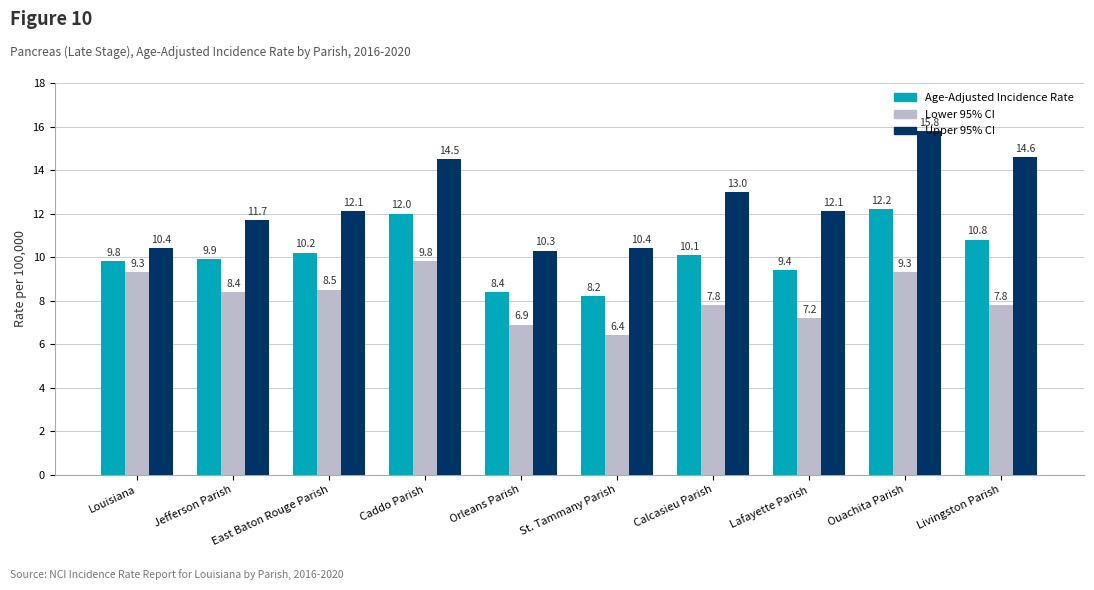

What is the difference between the Age-Adjusted Incidence Rate values at Louisiana and Livingston Parish?

1.0